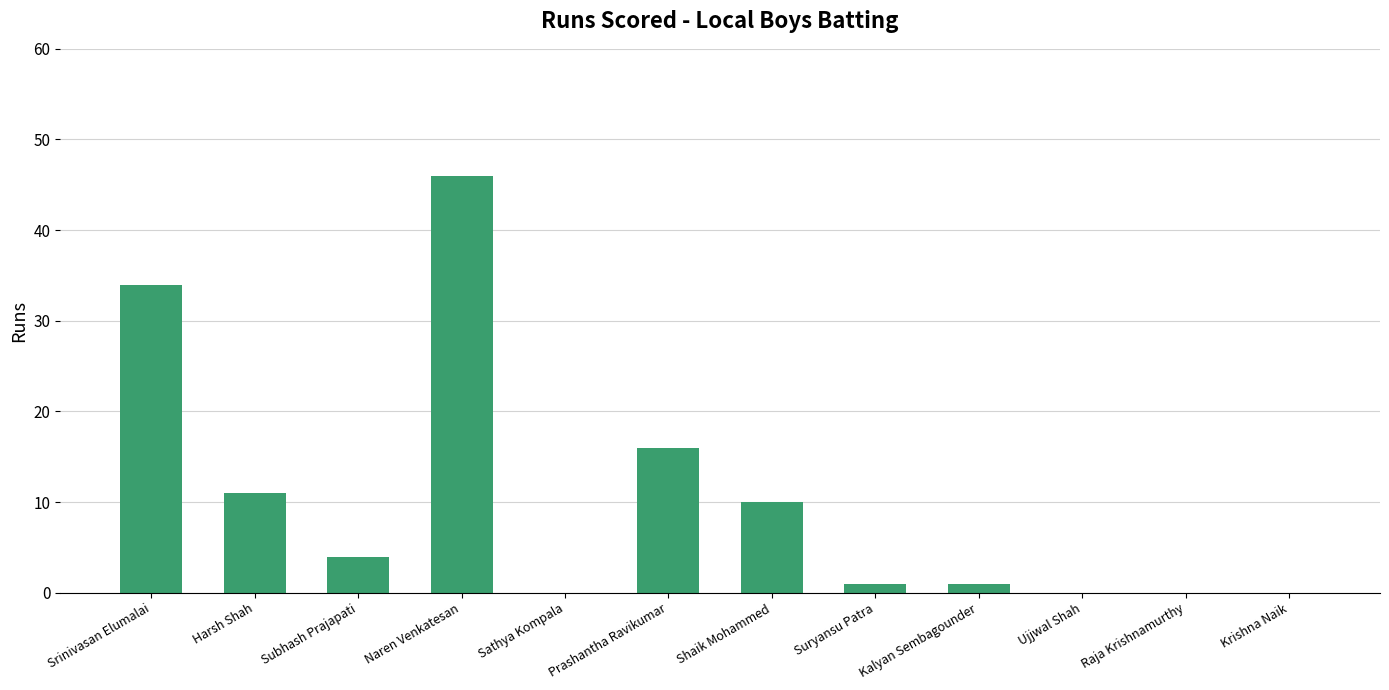

The value at Sathya Kompala is 21. True or false?

False